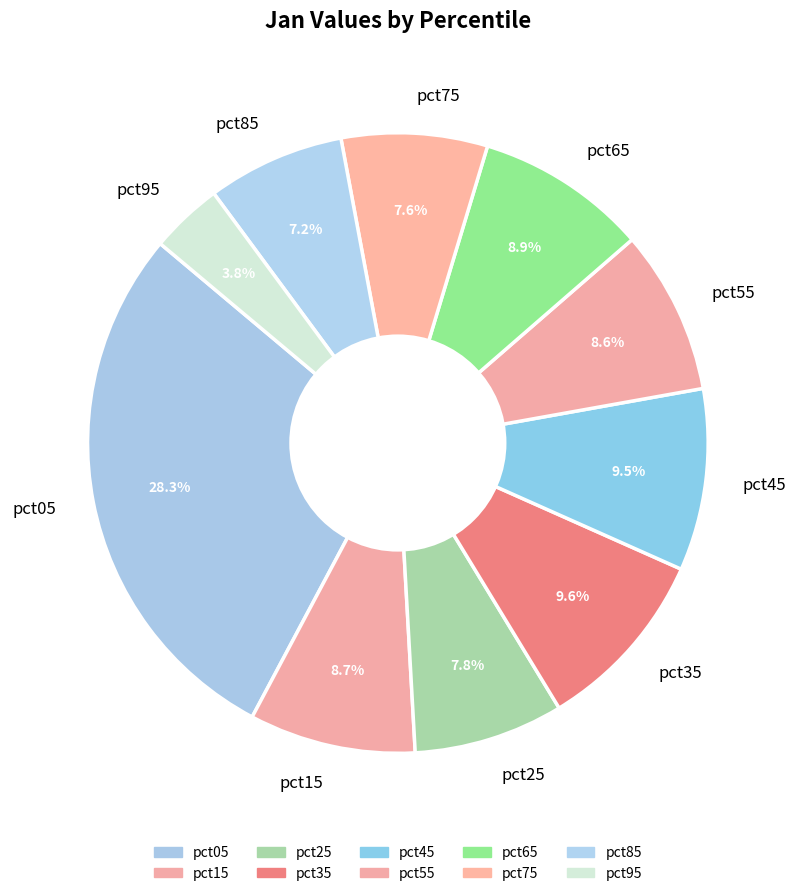

The pct85 slice represents 1% of the pie. True or false?

False